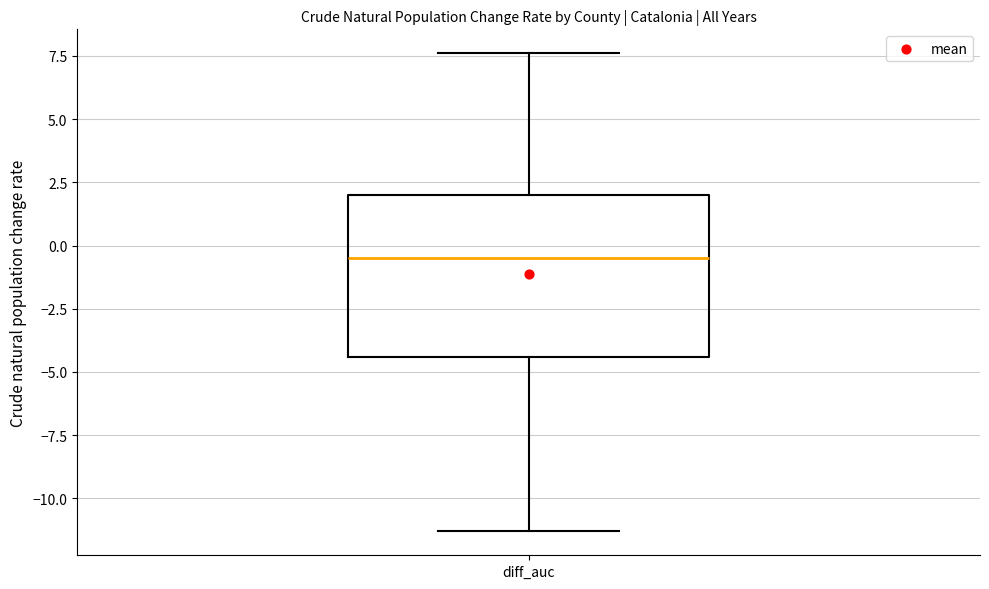

Where does the upper whisker of the box for diff_auc end on the y-axis? The values are not printed on the chart, so give them approximately, as read against the axis.

7.5